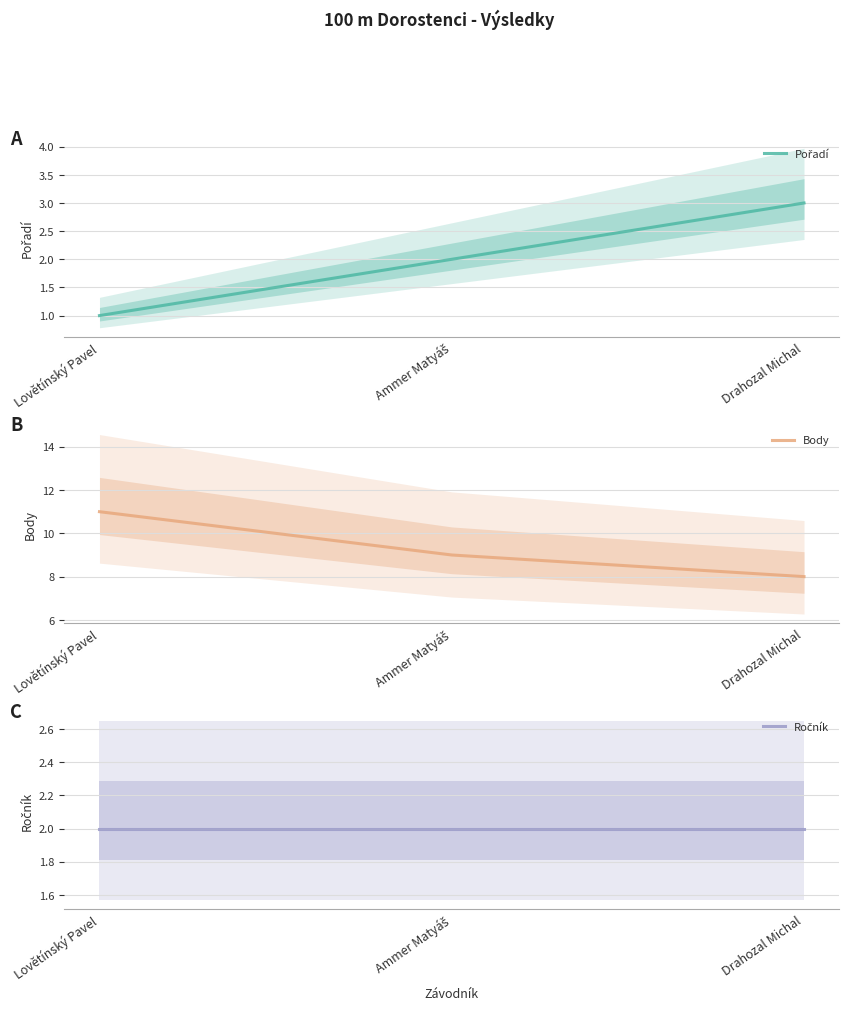

Reading left to right, list all the values displayed in this chart.

Pořadí: Lovětínský Pavel=1	Ammer Matyáš=2	Drahozal Michal=3
Body: Lovětínský Pavel=11	Ammer Matyáš=9	Drahozal Michal=8
Ročník: Lovětínský Pavel=2	Ammer Matyáš=2	Drahozal Michal=2